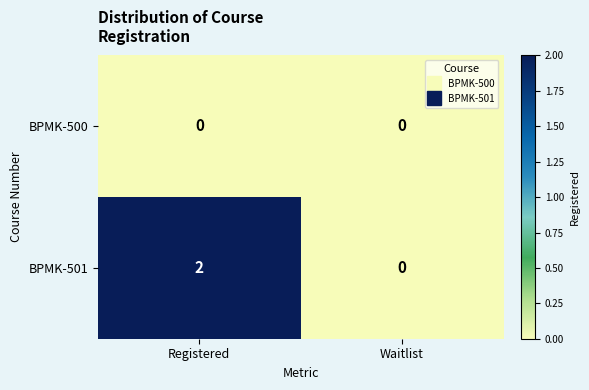

Rank the series by their maximum value, from lowest to highest.

BPMK-500, BPMK-501